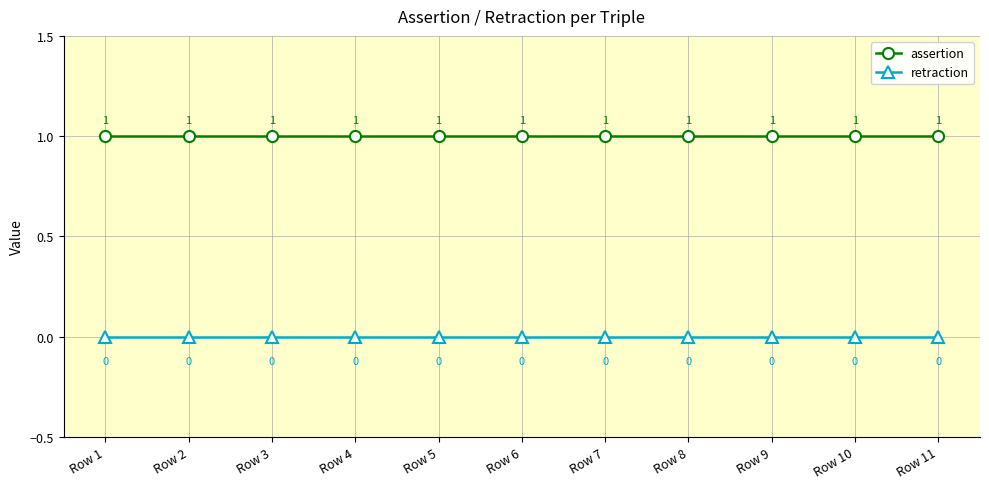

True or false: assertion has a value of 2 at Row 6.

False